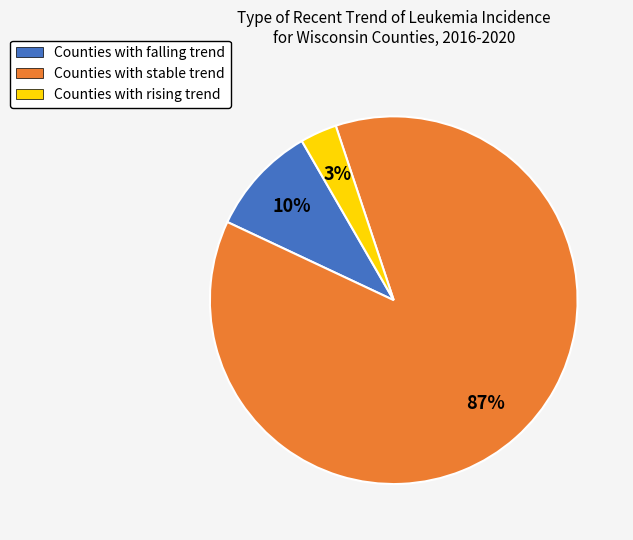

How many slices are in this pie chart?

3